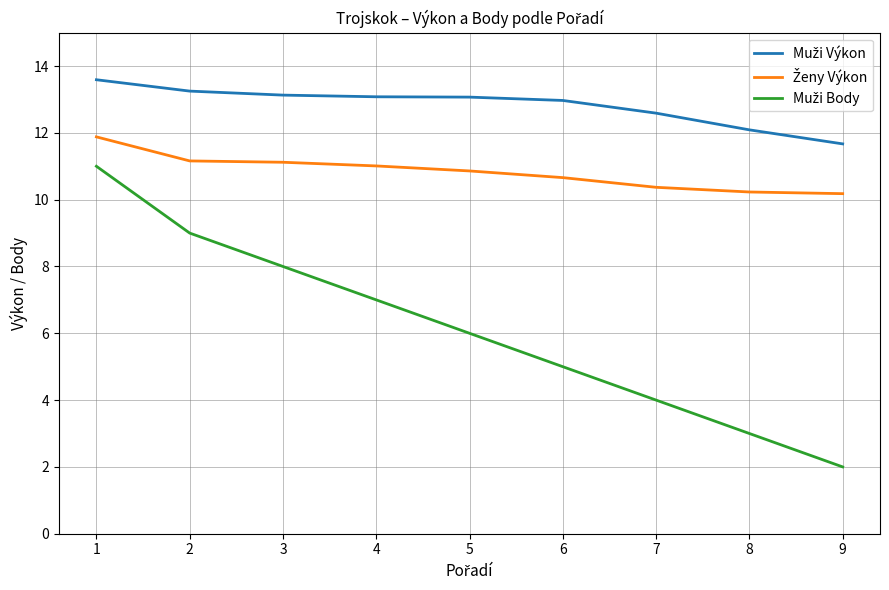

Which category has the lowest value across all series?

9